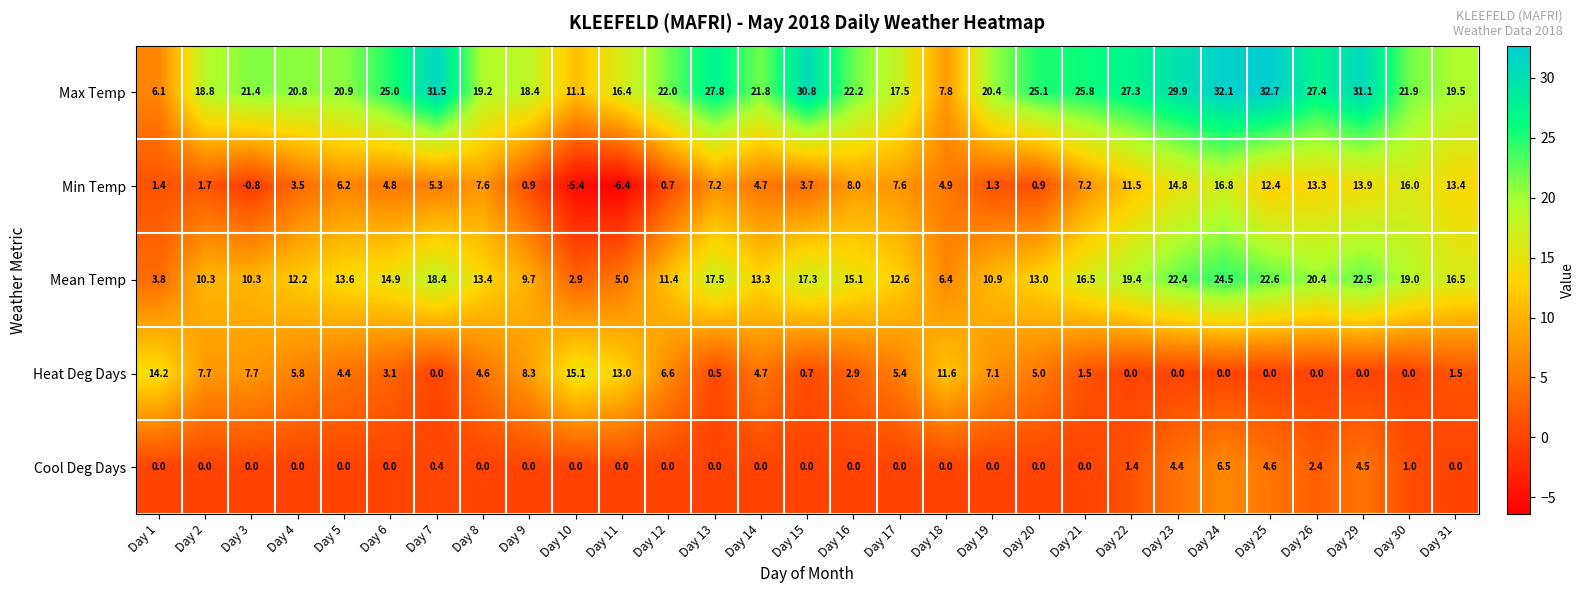

Count the number of categories in the chart.

29